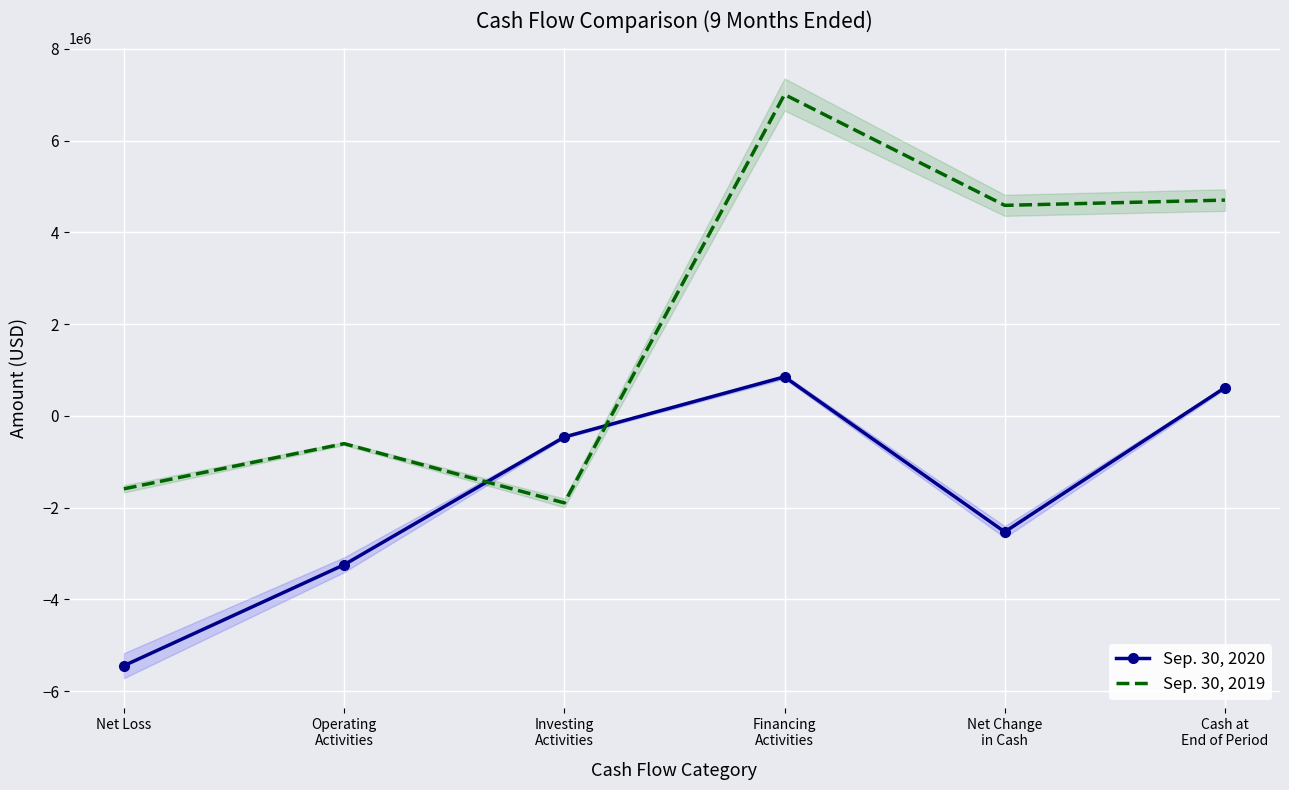

What is the total value across all series at Net Loss?

-7040137